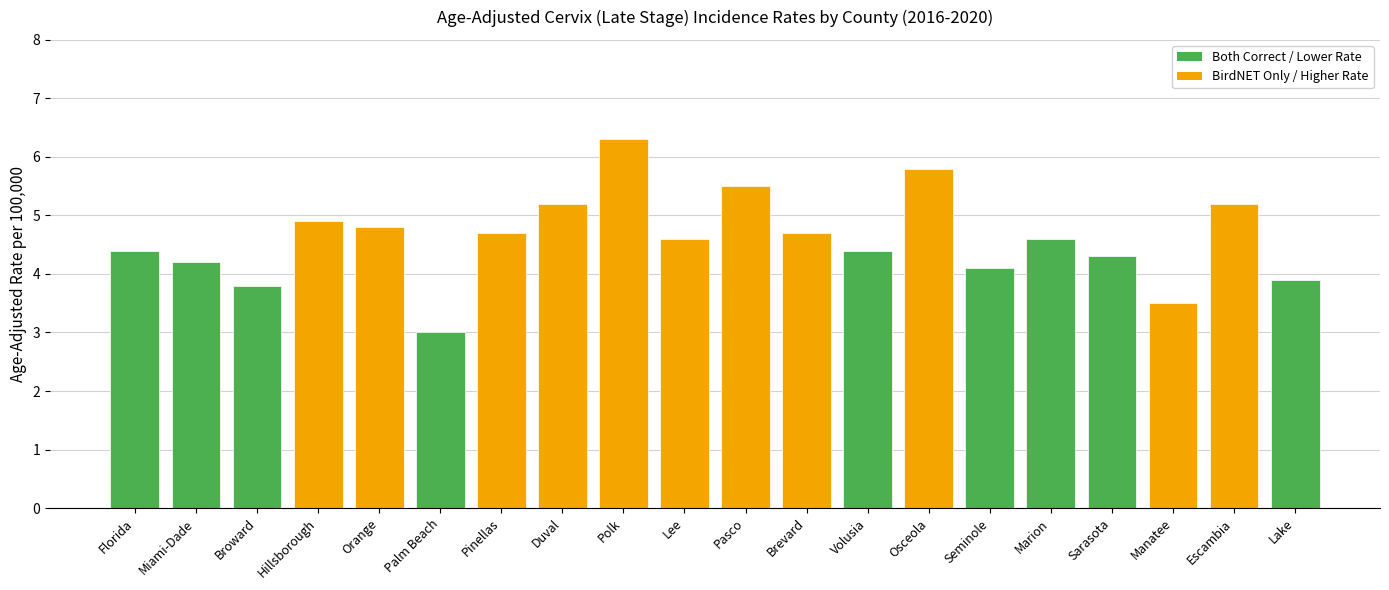

What is the change in value from Miami-Dade to Manatee?

-0.7